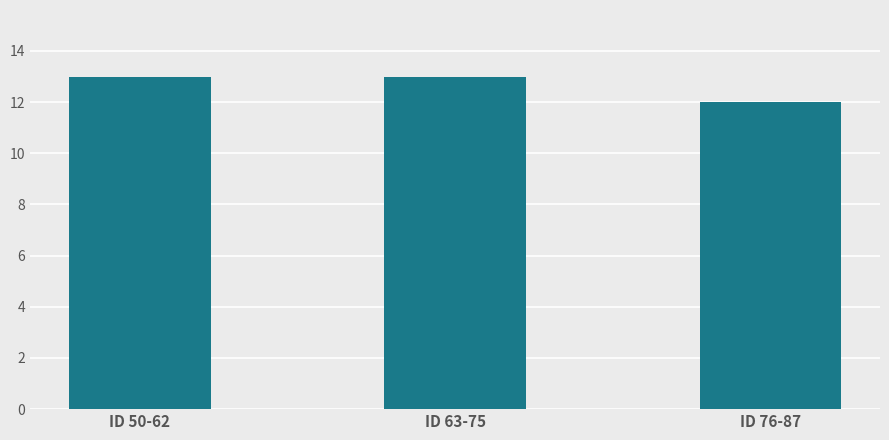

What is the average value?

13